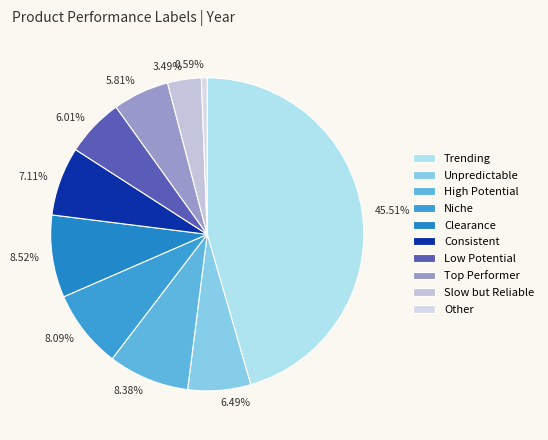

Is 8.52% the majority of the pie?

No